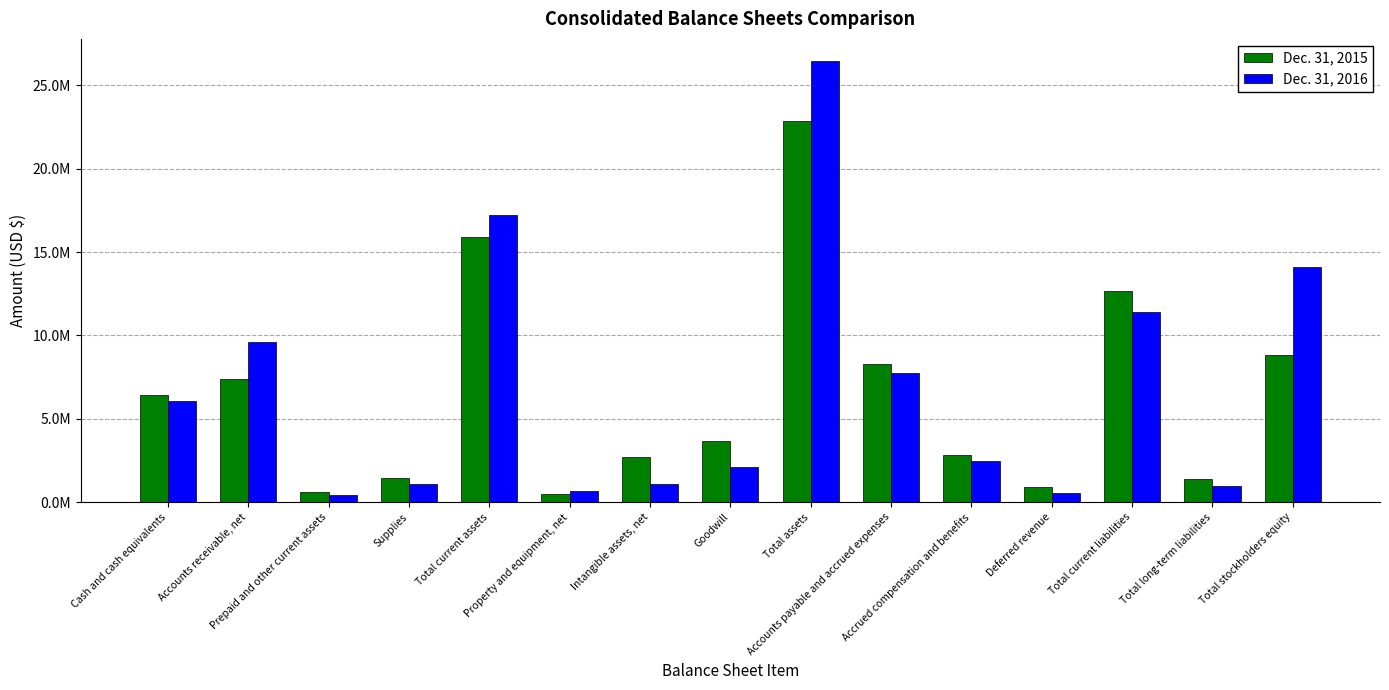

What is the difference between the maximum and second lowest values in the Dec. 31, 2016 series?

25903118